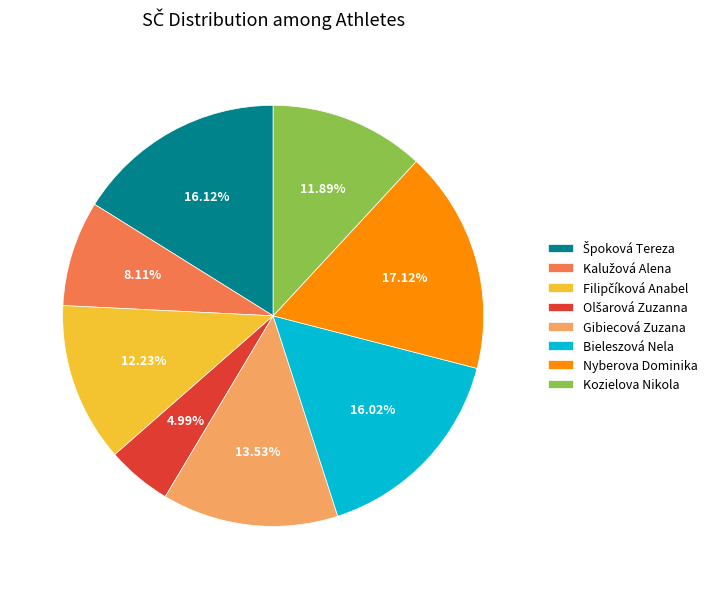

To the nearest percent, what is the difference between the largest and smallest slice percentages?

12%